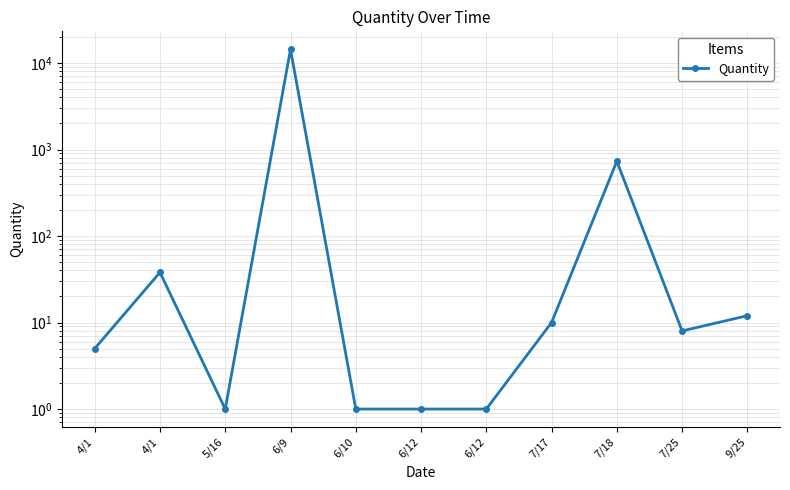

Which label corresponds to the smallest value in the chart?

5/16